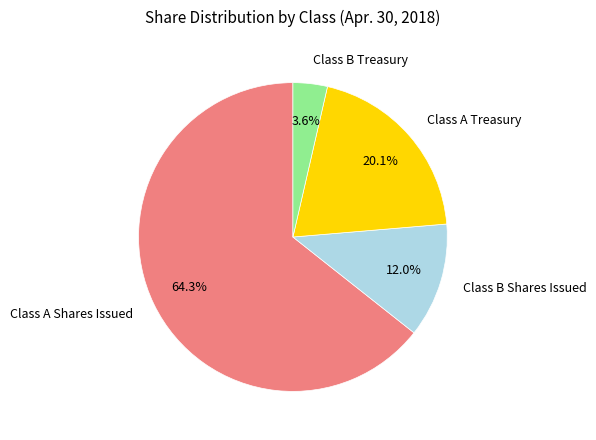

Which slice is the smallest?

Class B Treasury